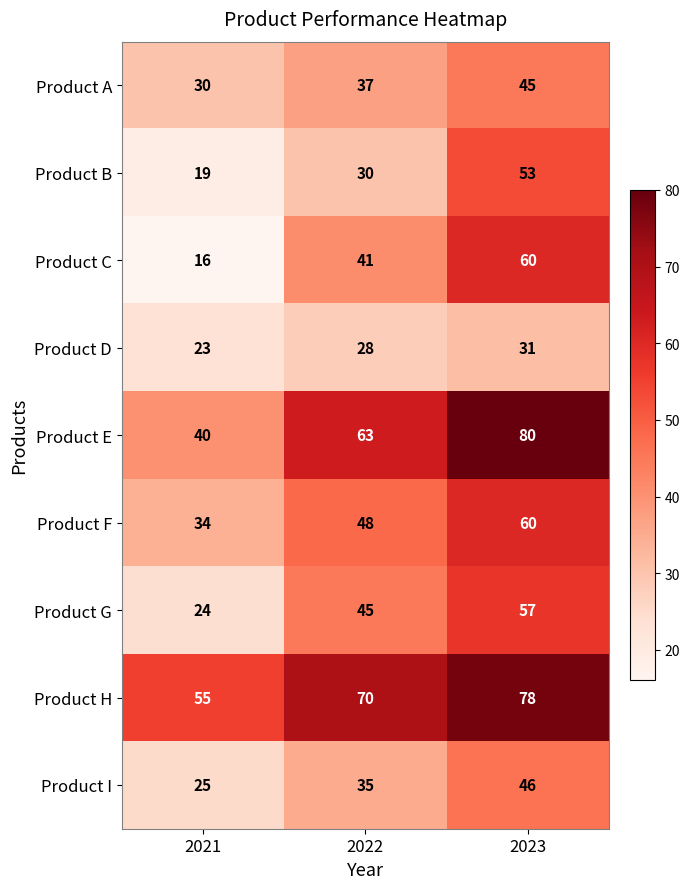

At which category is the sum across all series the highest?

2023